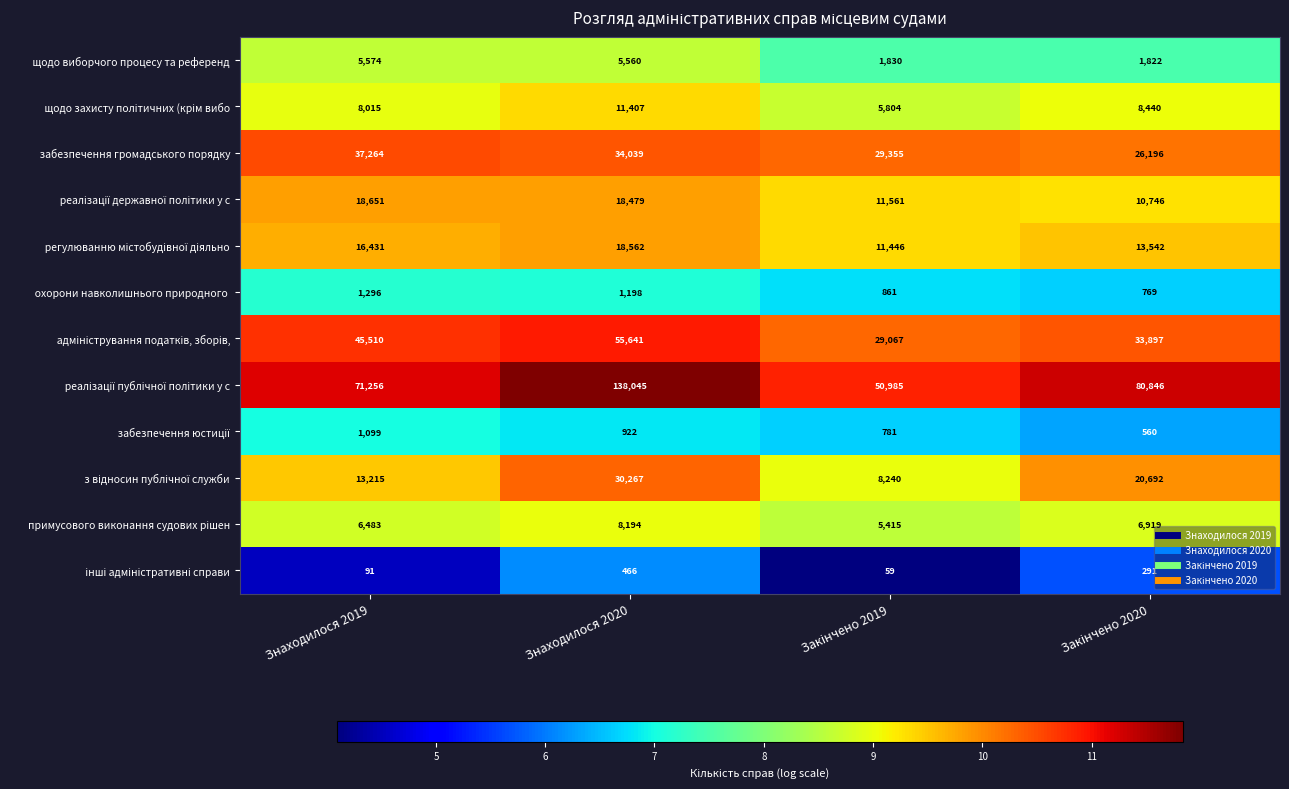

At which category is the sum across all series the highest?

Знаходилося 2020